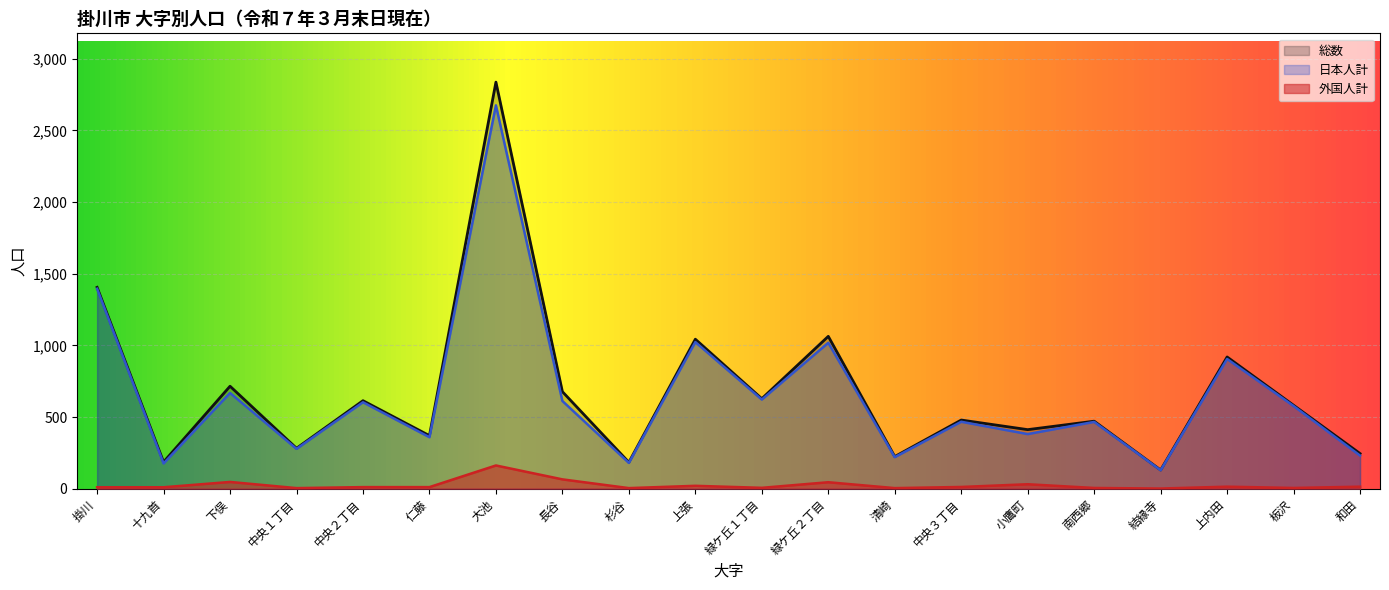

What is the greatest value displayed?

2837